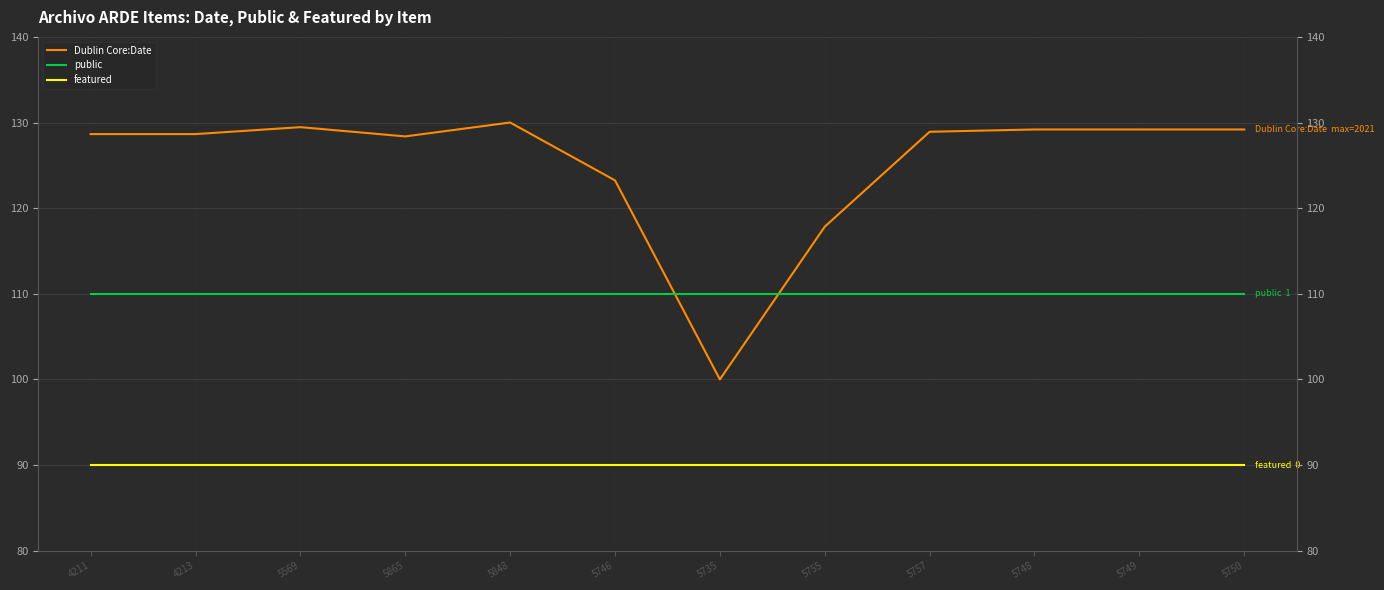

At which label does public reach its minimum?

4211